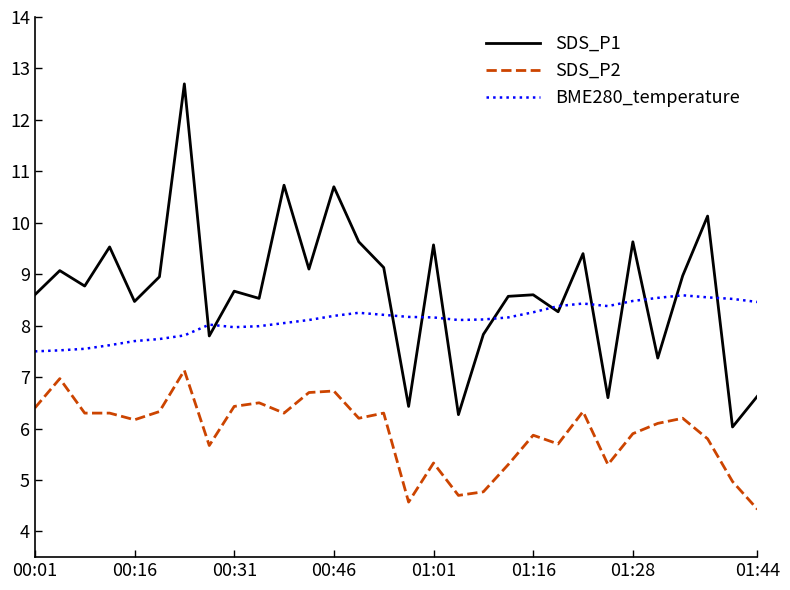

What is the difference between the maximum and minimum values in the SDS_P1 series?

6.7